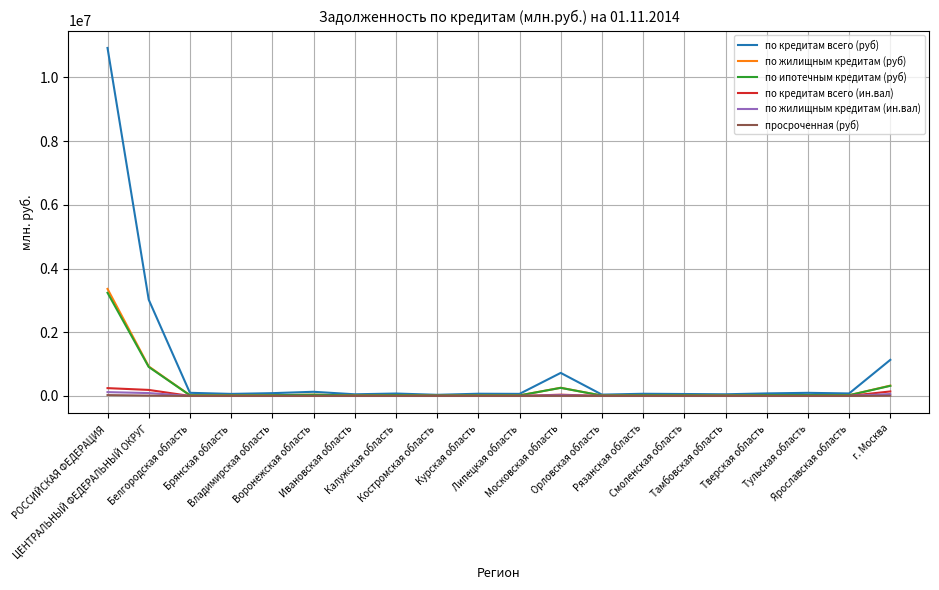

In по жилищным кредитам (руб), how many points are higher than both neighbors (excluding endpoints)?

6